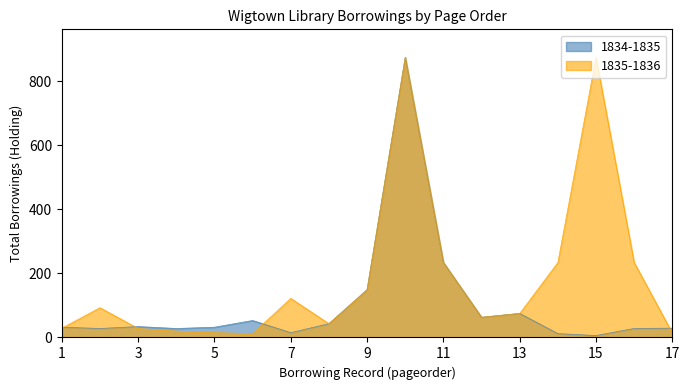

Rank the series at 16 from lowest to highest value.

1834-1835, 1835-1836